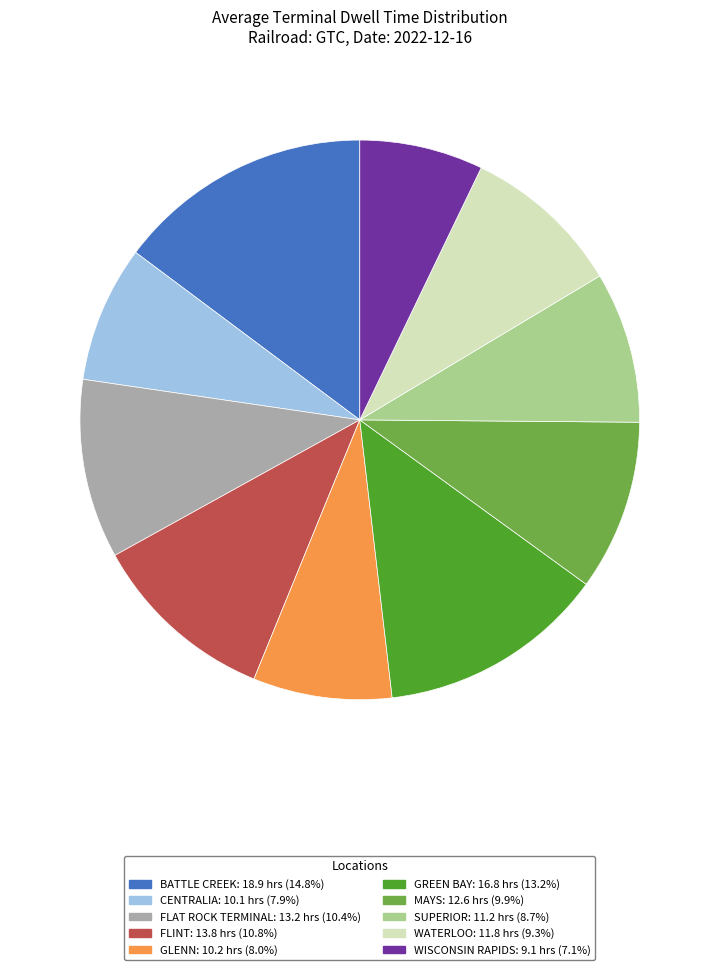

What is the largest slice in the pie chart?

BATTLE CREEK